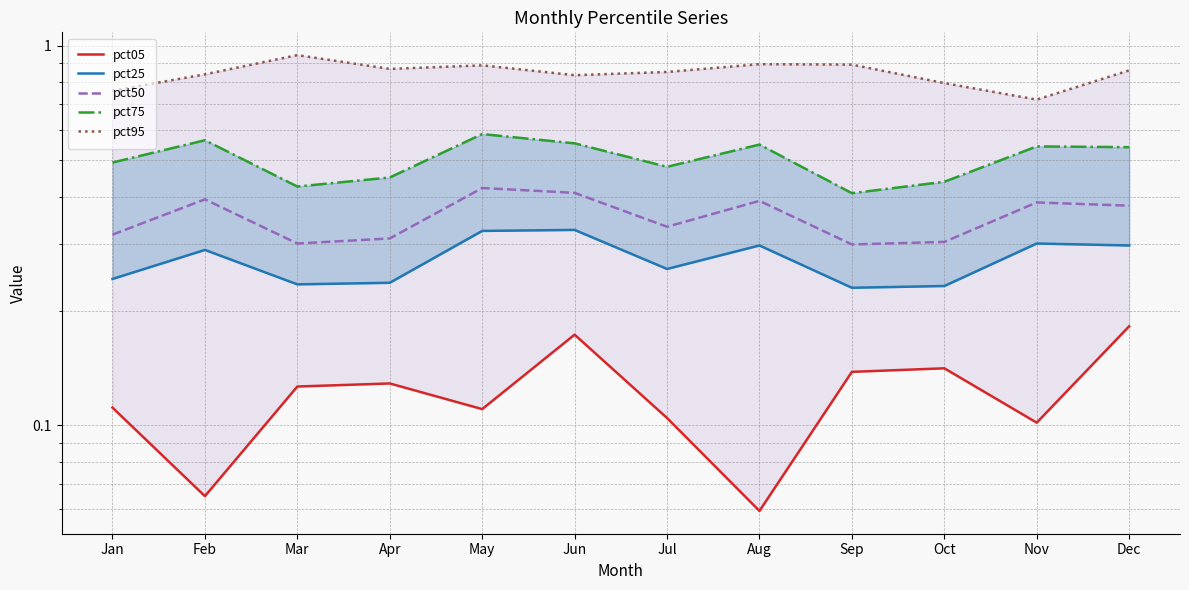

What is the difference between the maximum and second lowest values in the pct95 series?

0.2